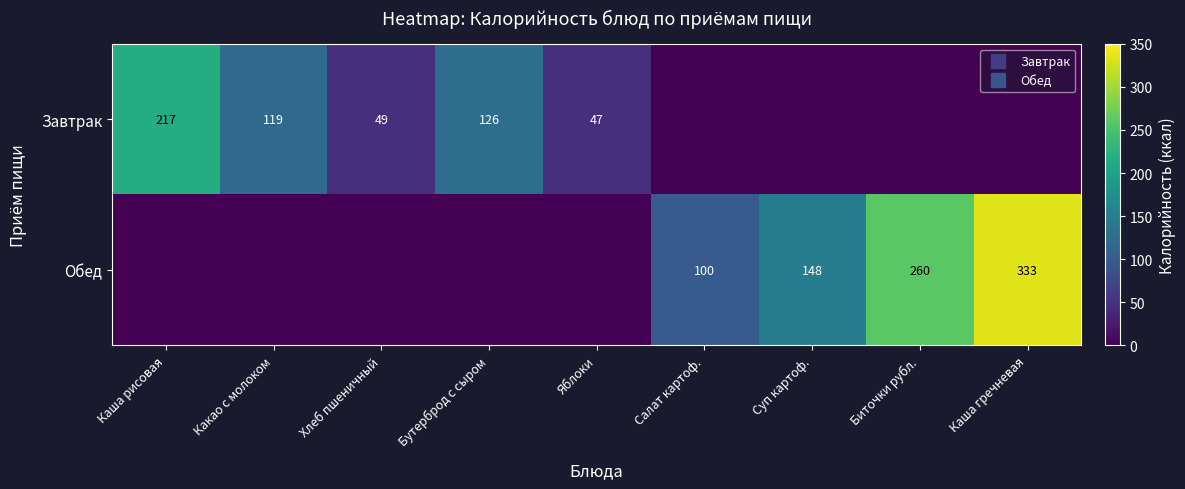

Is the value of Обед at Биточки рубл. greater than the value of Завтрак at Биточки рубл.?

Yes